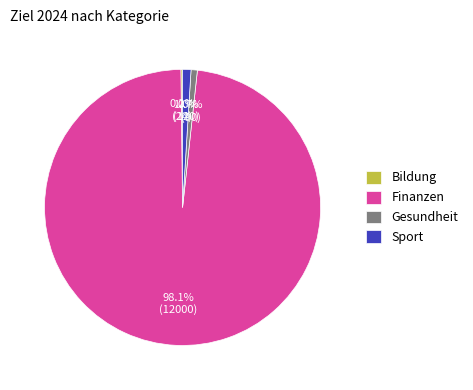

To the nearest percent, what is the average slice percentage?

25%